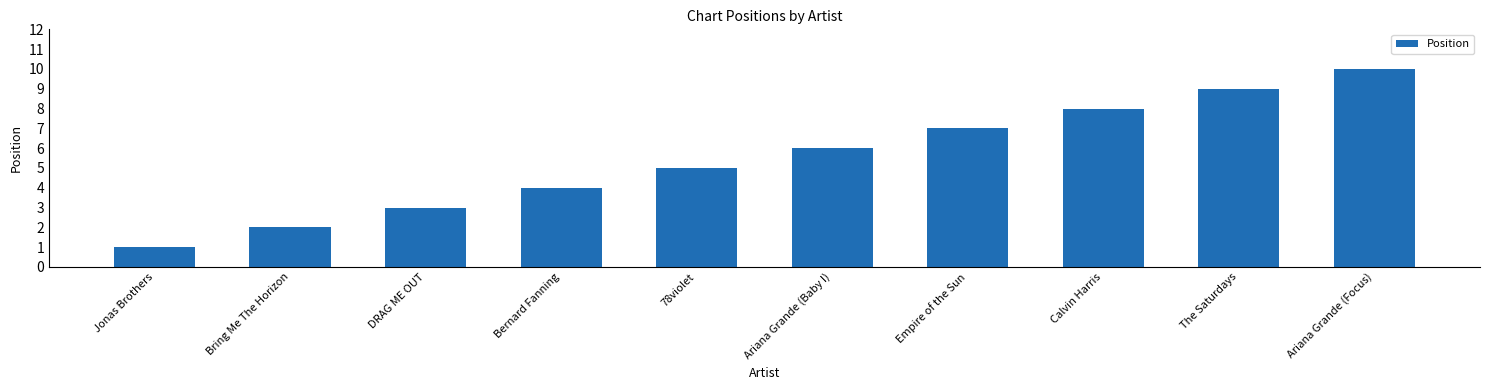

How many data points does each series have?

10